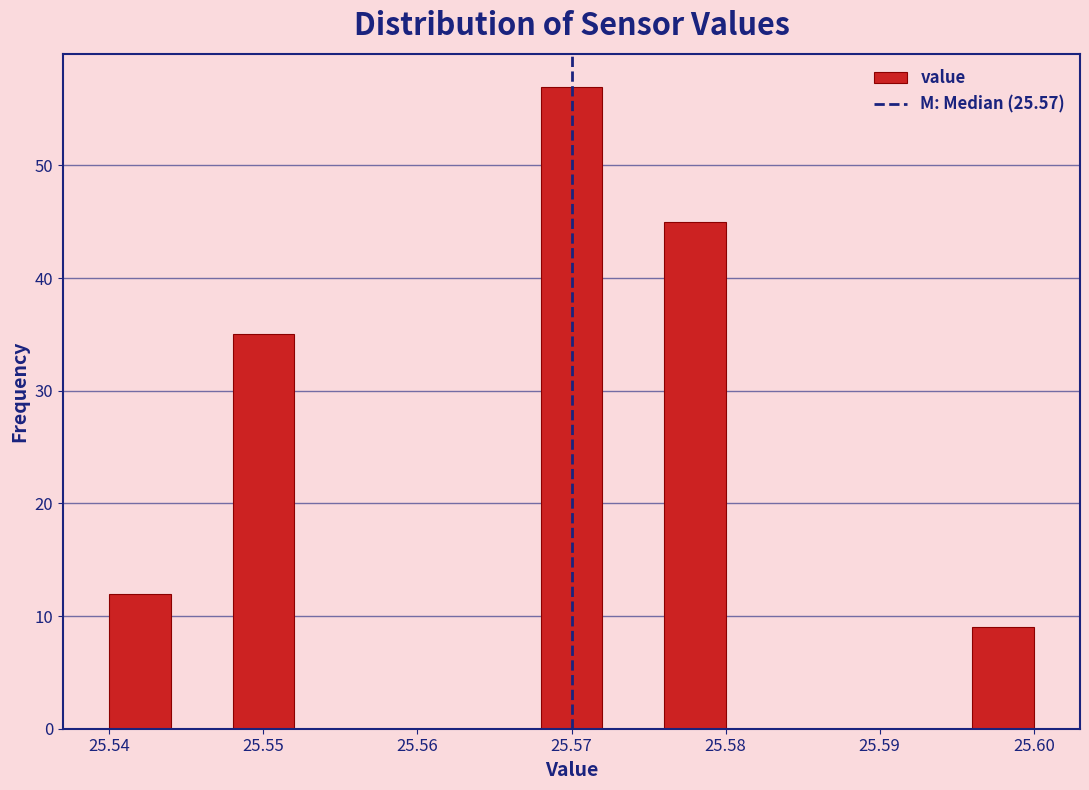

What is the height of the bar covering 25.596 to 25.600 on the x-axis? The values are not printed on the chart, so give them approximately, as read against the axis.

9